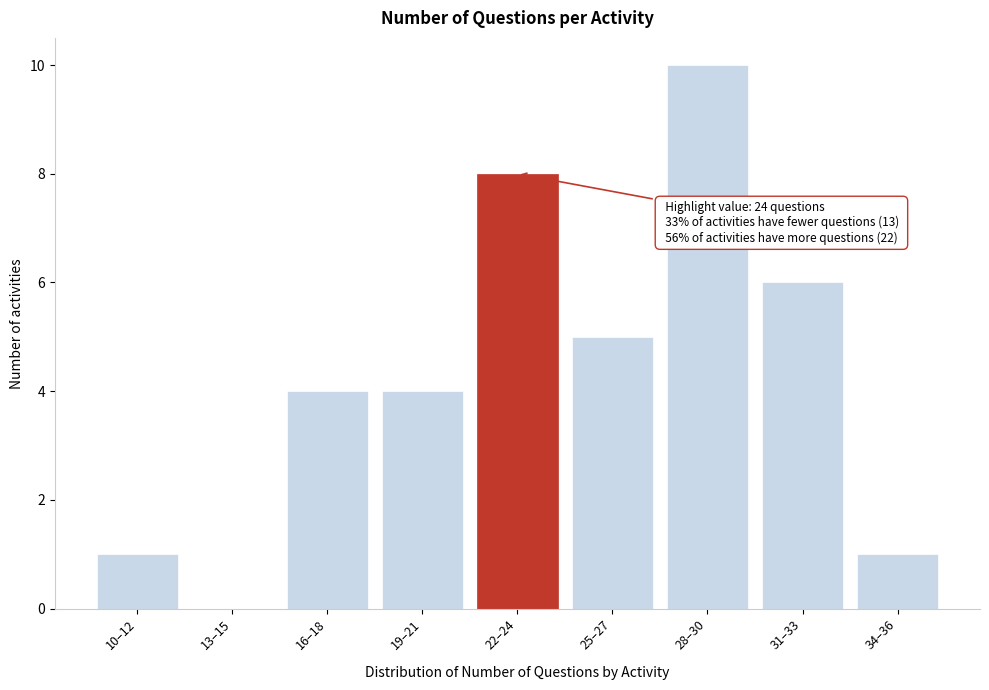

Reading right to left, list all the values displayed in this chart.

34–36=1	31–33=6	28–30=10	25–27=5	22–24=8	19–21=4	16–18=4	13–15=0	10–12=1